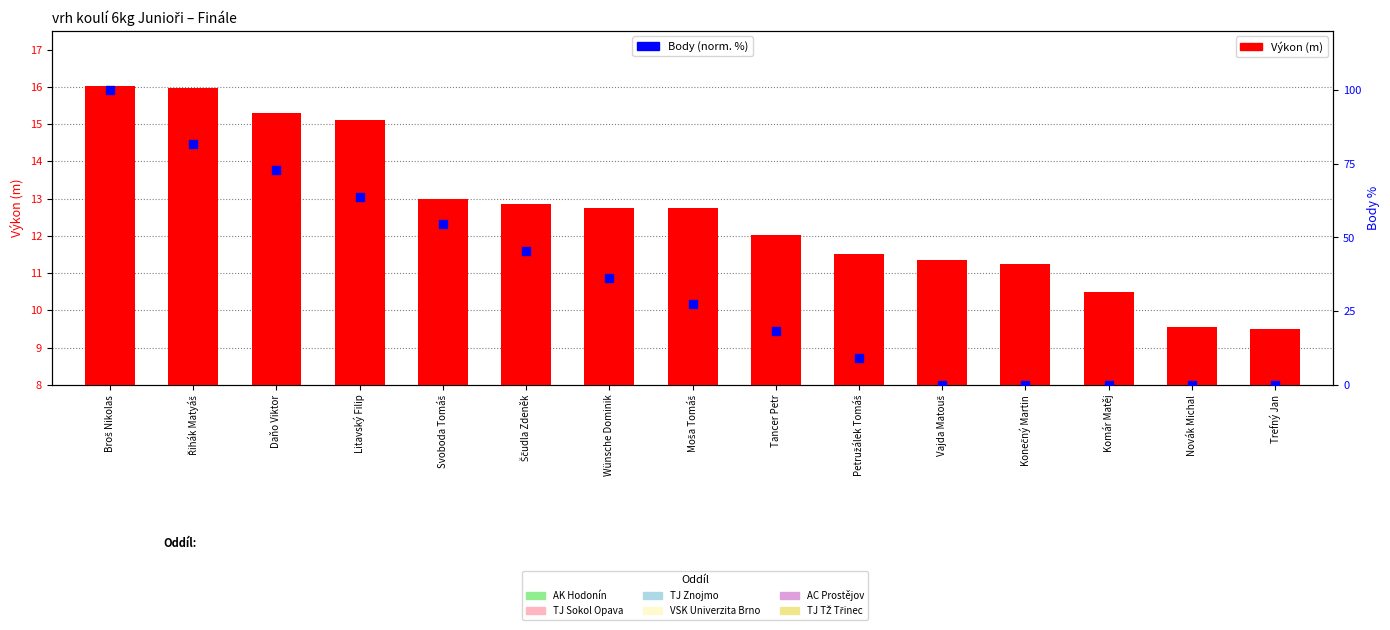

What is the total value across all series at Konečný Martin?

11.2